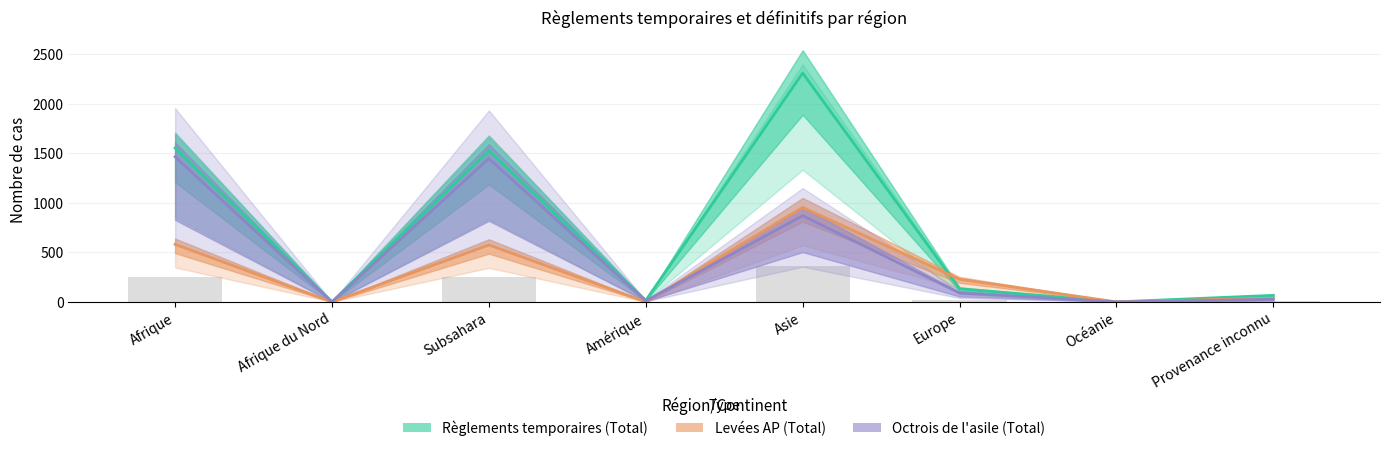

What is the total value across all series at Subsahara?

3550.5